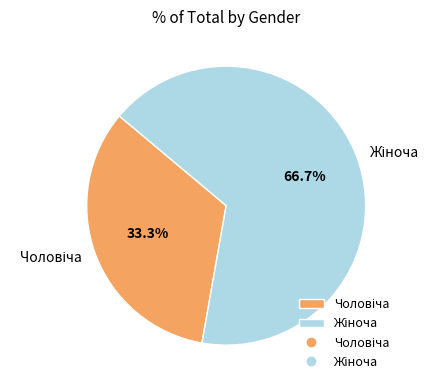

Does any single category account for the majority?

Yes